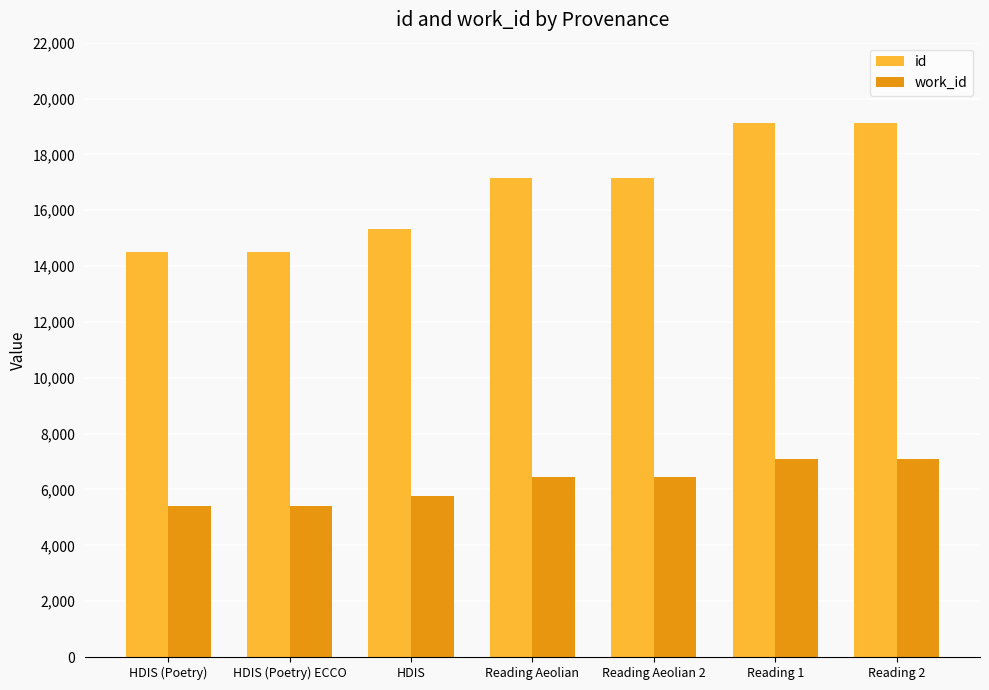

What is the difference between the maximum and minimum values in the id series?

4633